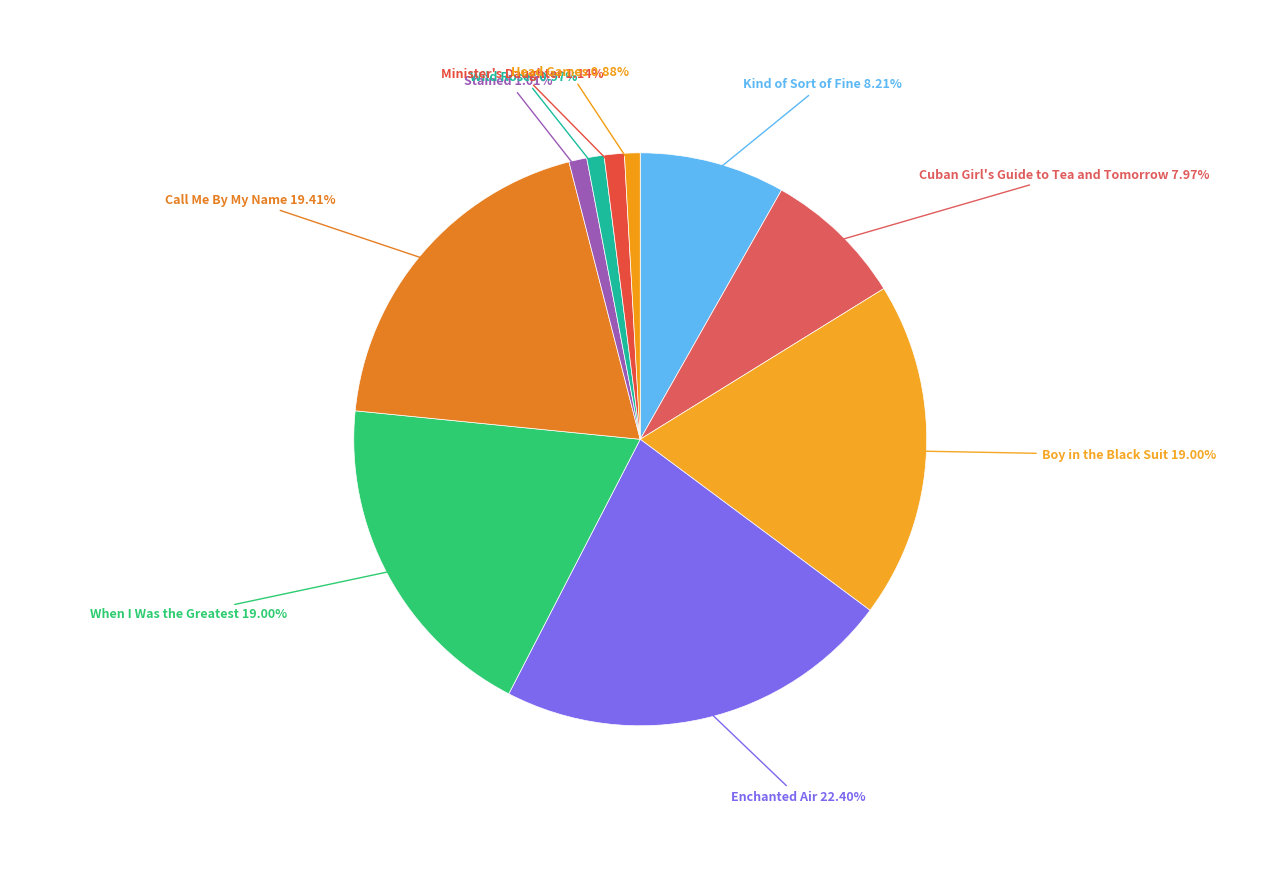

To the nearest percent, what is the average slice percentage?

10%